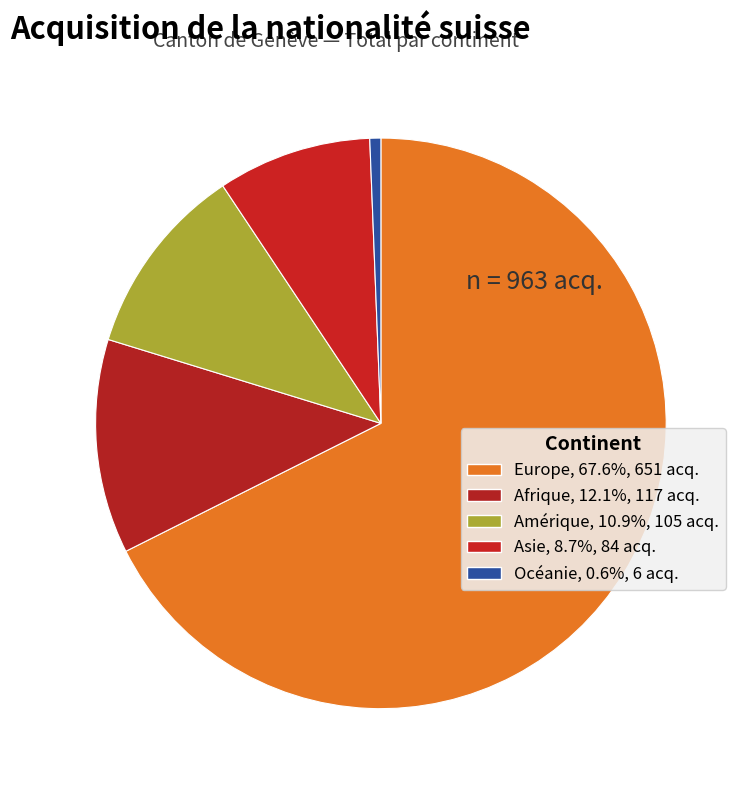

Which slice is the smallest?

Océanie